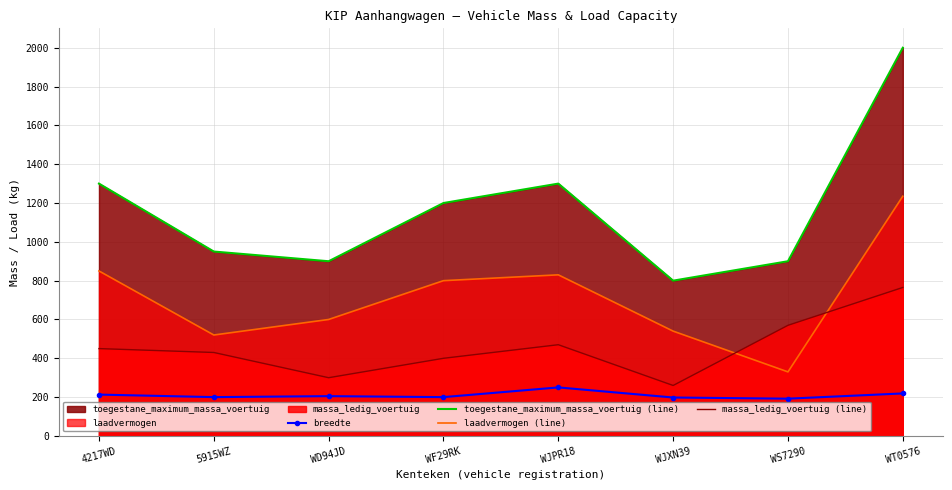

Reading left to right, what are all the values shown in this chart?

breedte: 4217WD=213	5915WZ=200	WD94JD=205	WF29RK=200	WJPR18=250	WJXN39=198	WS7290=192	WT0576=219
toegestane_maximum_massa_voertuig (line): 4217WD=1300	5915WZ=950	WD94JD=900	WF29RK=1200	WJPR18=1300	WJXN39=800	WS7290=900	WT0576=2000
laadvermogen (line): 4217WD=850	5915WZ=520	WD94JD=600	WF29RK=800	WJPR18=830	WJXN39=540	WS7290=330	WT0576=1235
massa_ledig_voertuig (line): 4217WD=450	5915WZ=430	WD94JD=300	WF29RK=400	WJPR18=470	WJXN39=260	WS7290=570	WT0576=765